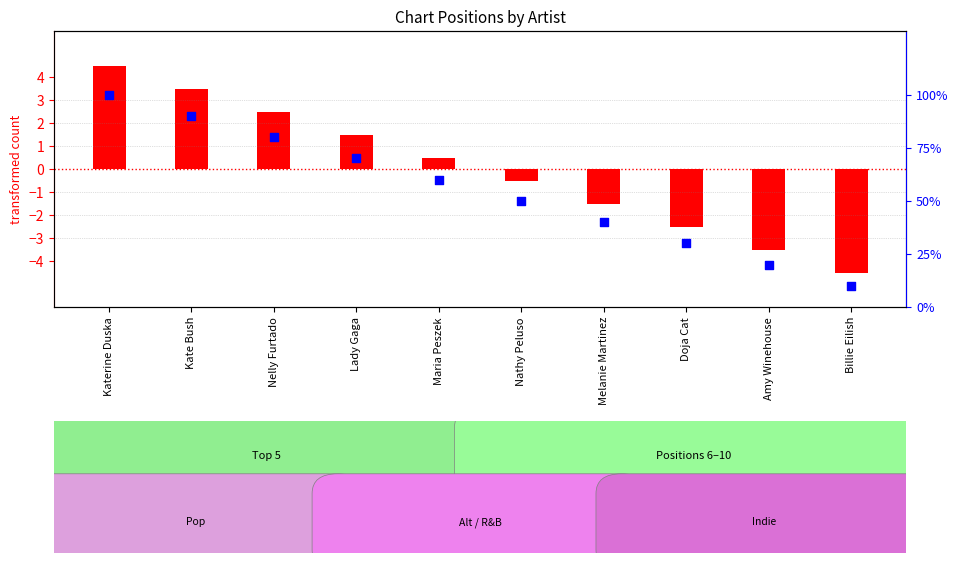

Which series has the largest total across all categories?

percentile rank within the sample